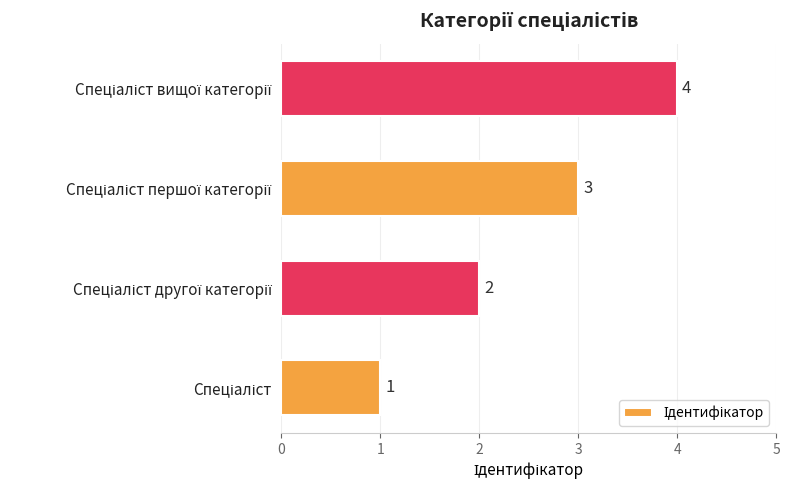

What is the sum of all values?

10